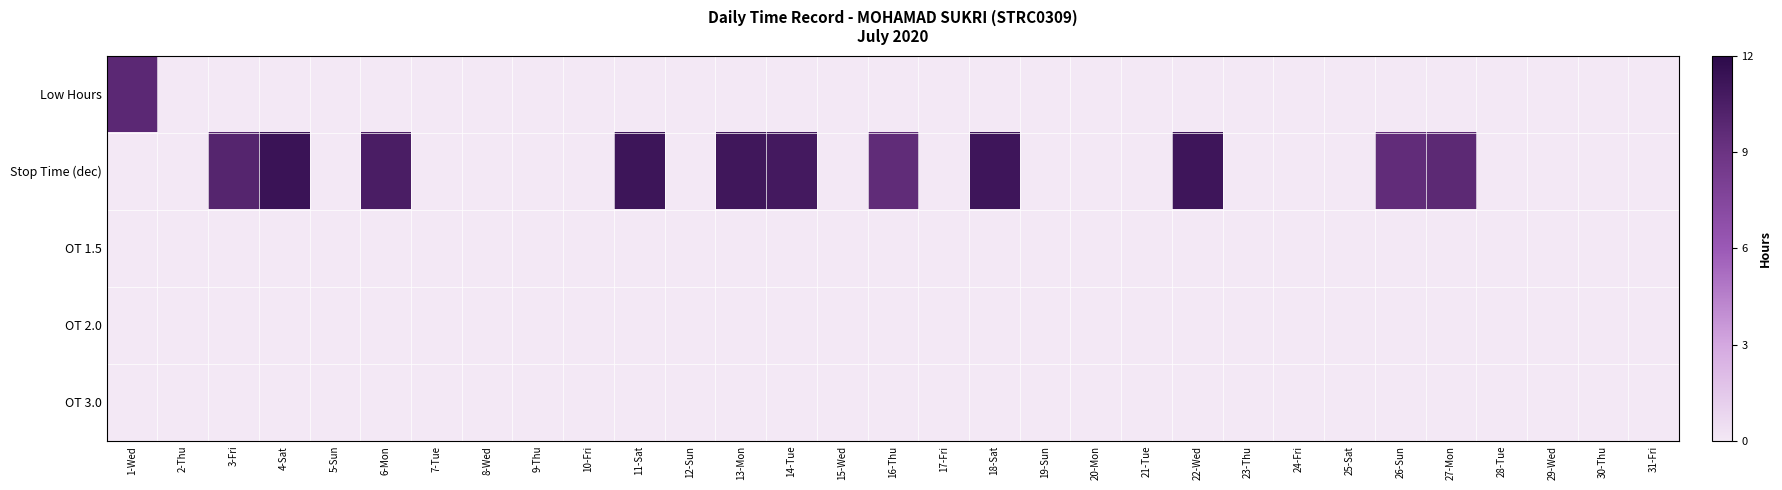

At how many categories does at least one series exceed 11?

5